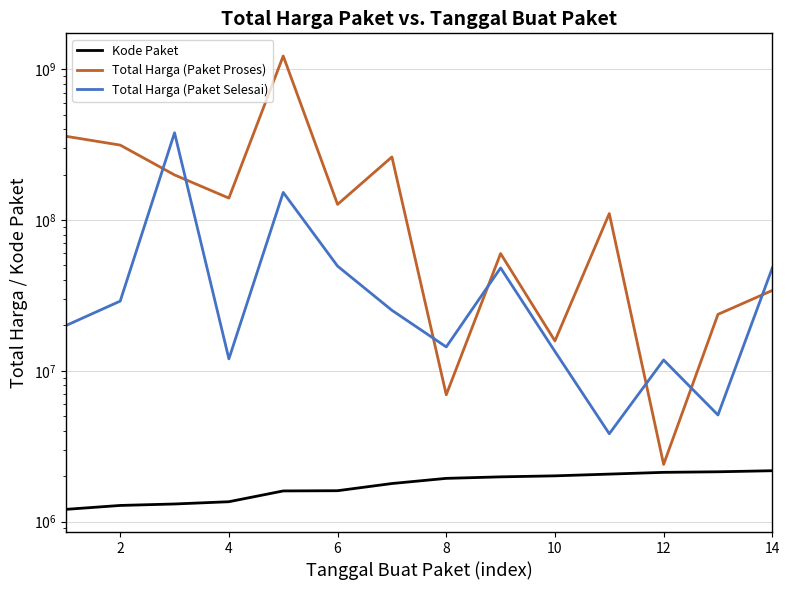

At which label does Kode Paket first exceed 1935089?

8